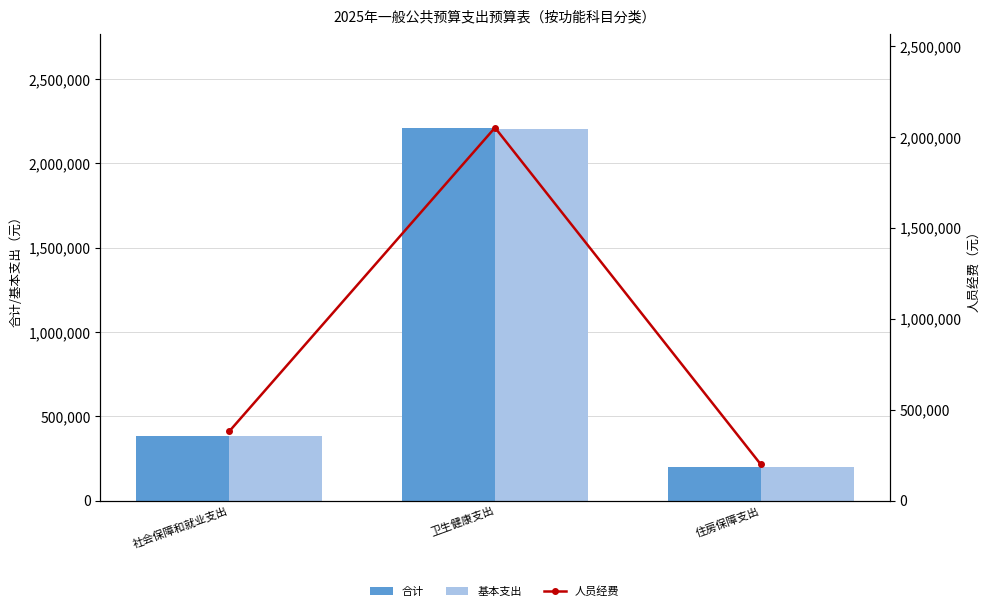

What is the minimum value for 人员经费?

198474.5